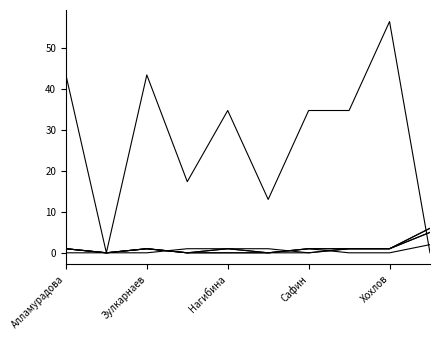

Is this an area chart (filled region under the line)?

No